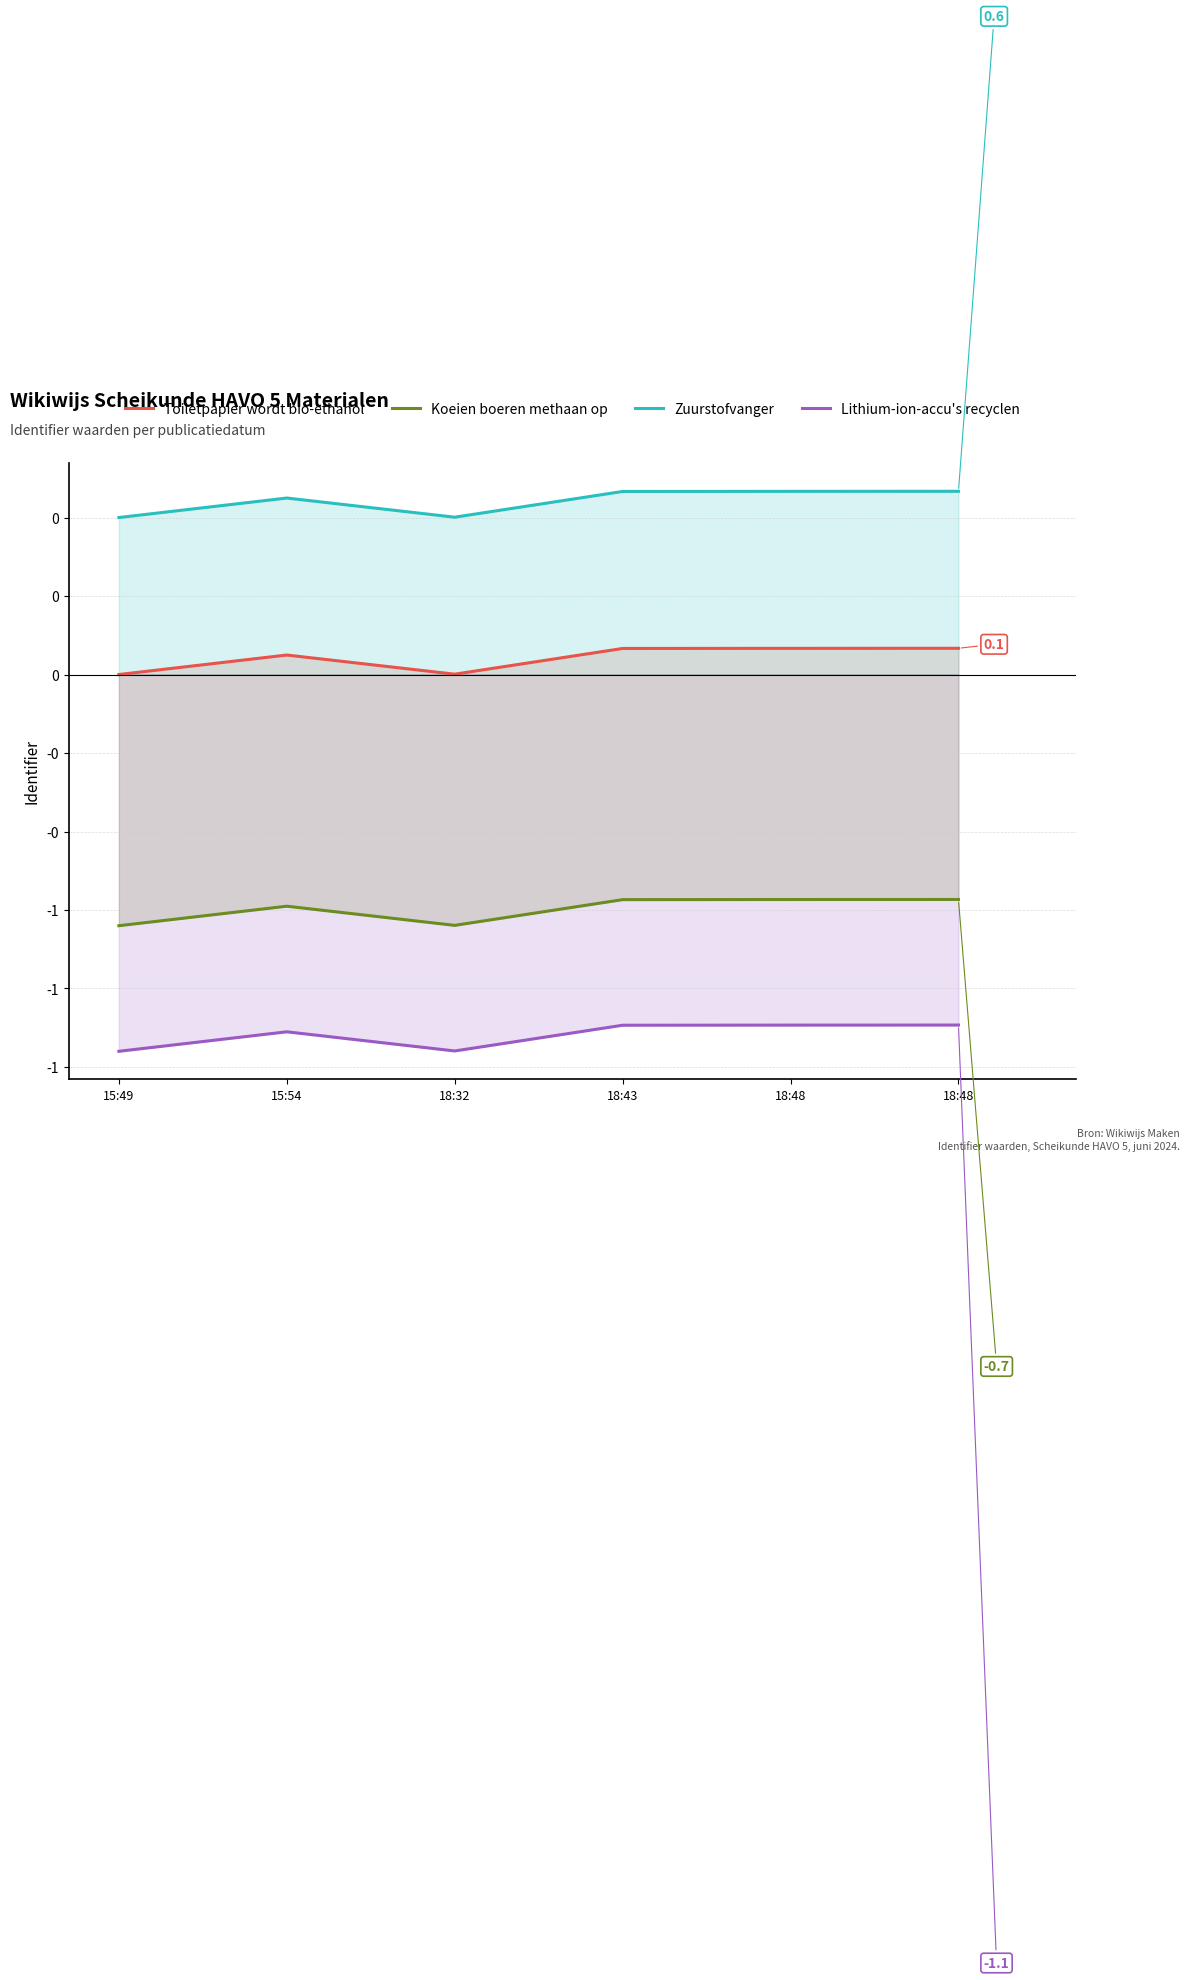

At how many categories does at least one series exceed -1?

6